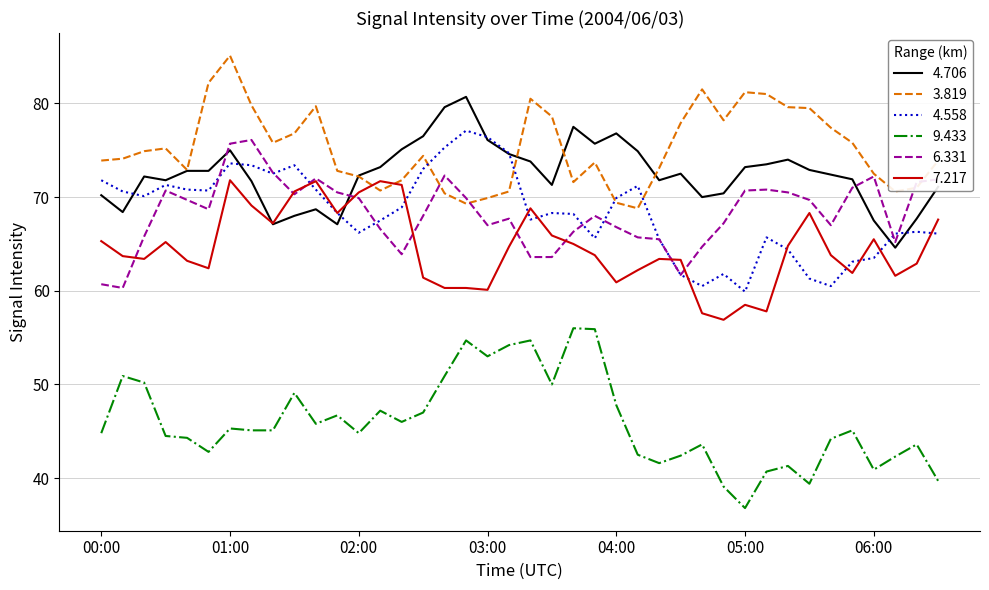

Which series has the largest total across all categories?

3.819